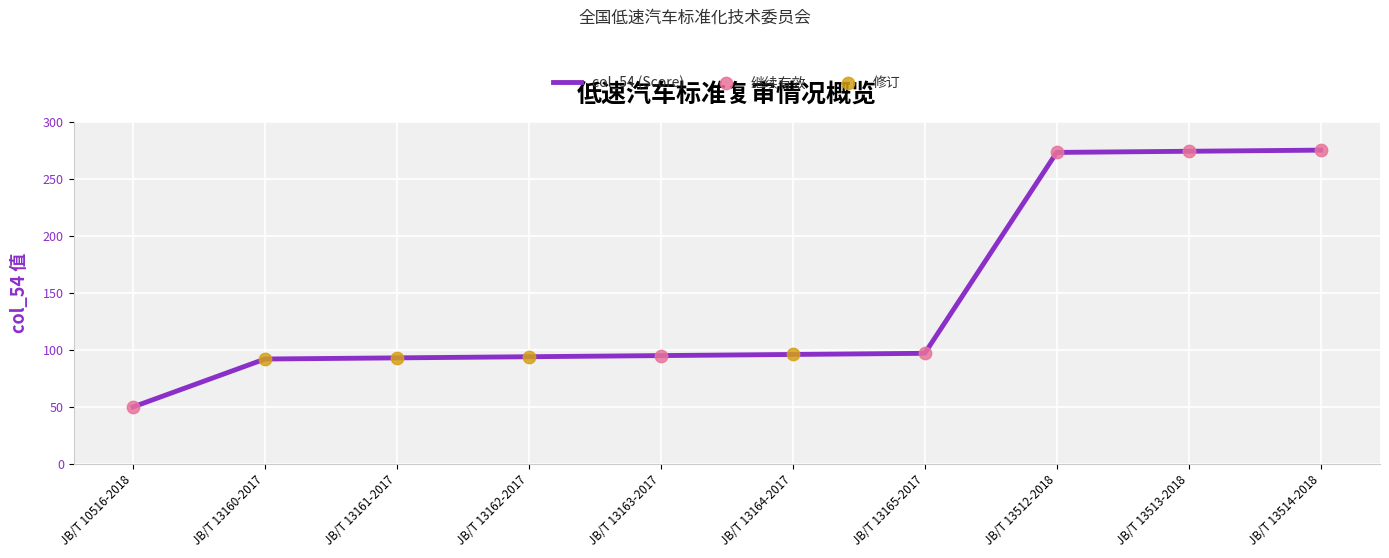

What is the change in value from JB/T 10516-2018 to JB/T 13162-2017?

+44